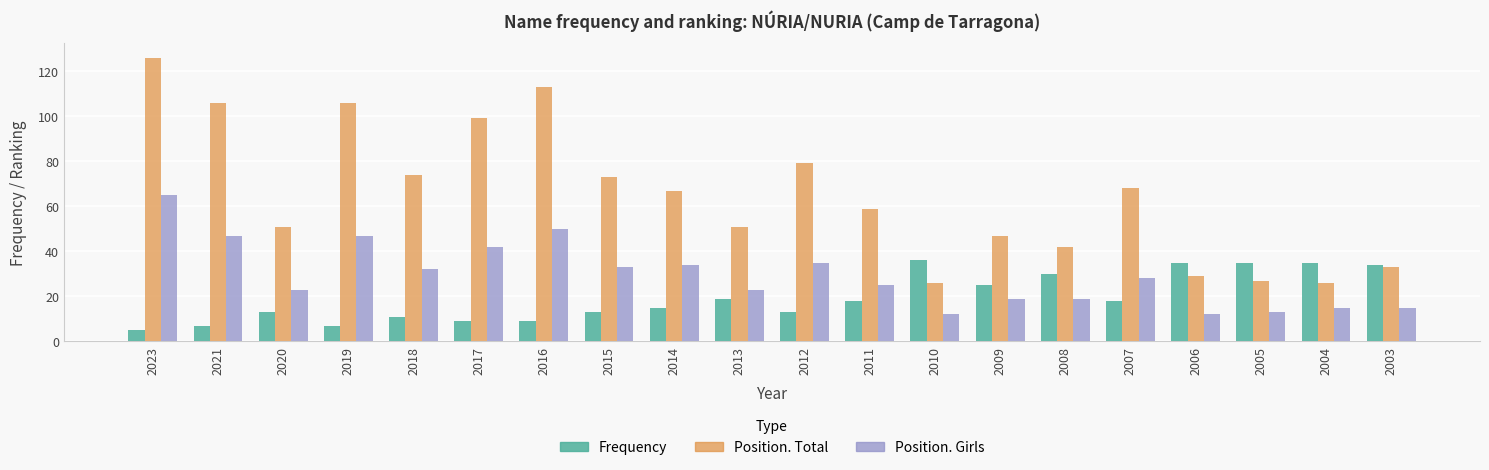

What value does the Position. Girls series have at 2009?

19